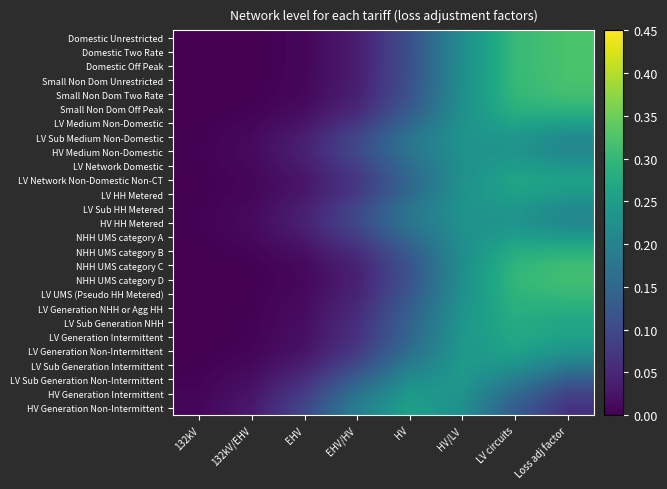

Which series has the largest range (max minus min)?

Domestic Unrestricted